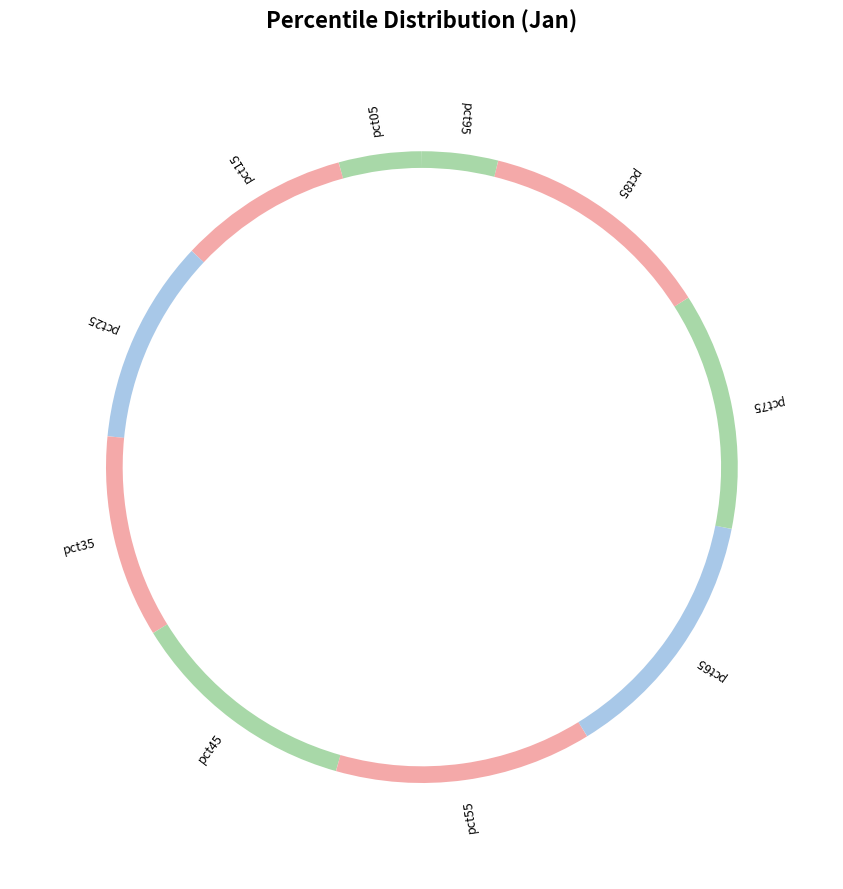

How much of the chart is everything except pct85?

87.9%